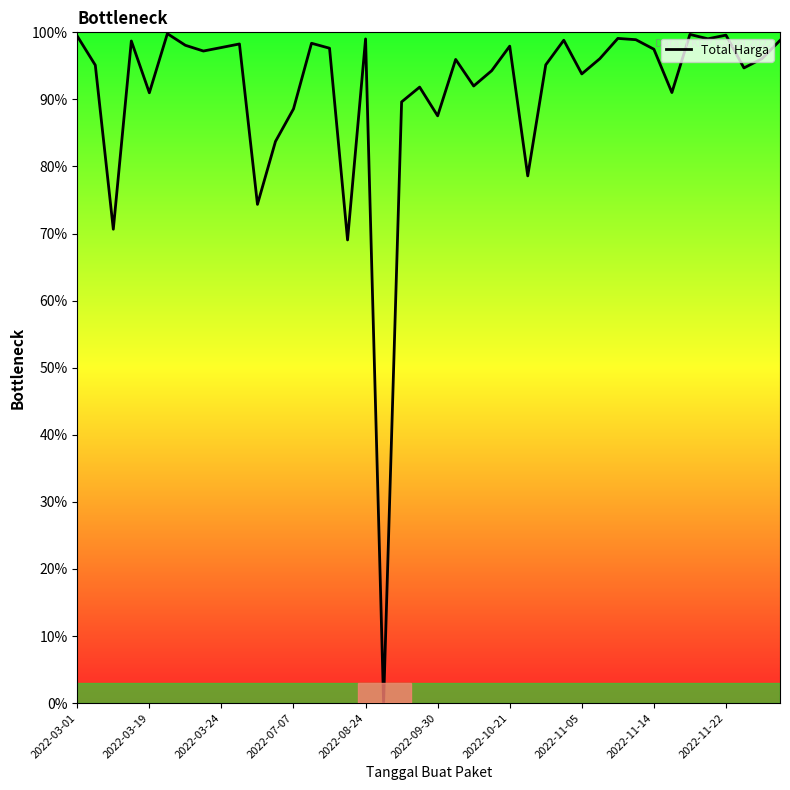

What is the maximum value shown in the chart?

99.8